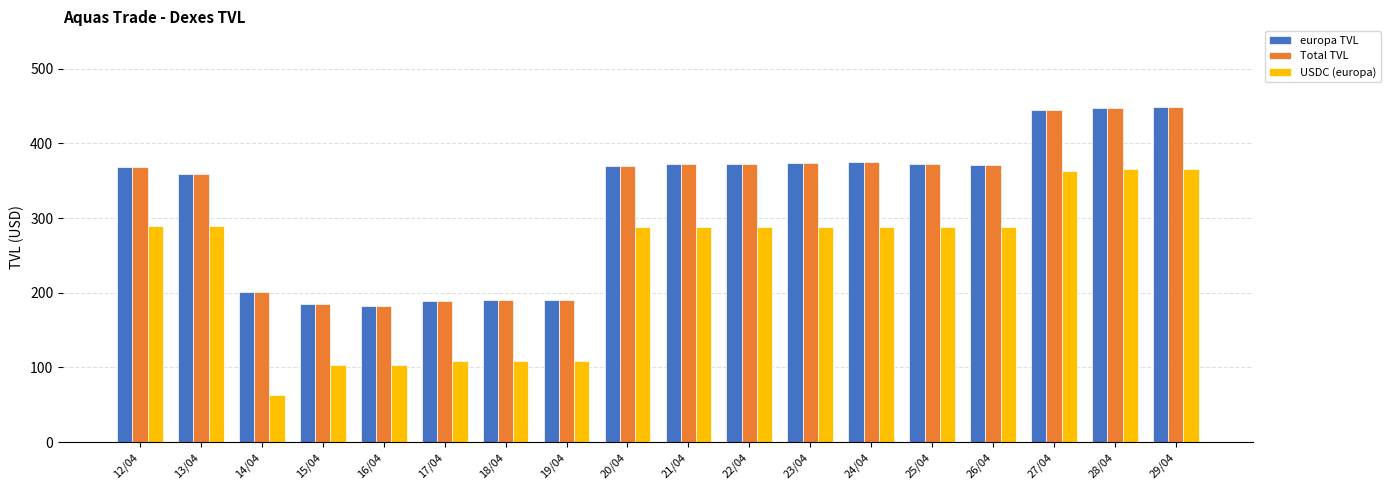

What is the value of the USDC (europa) bar at the 1st from the left?

289.2